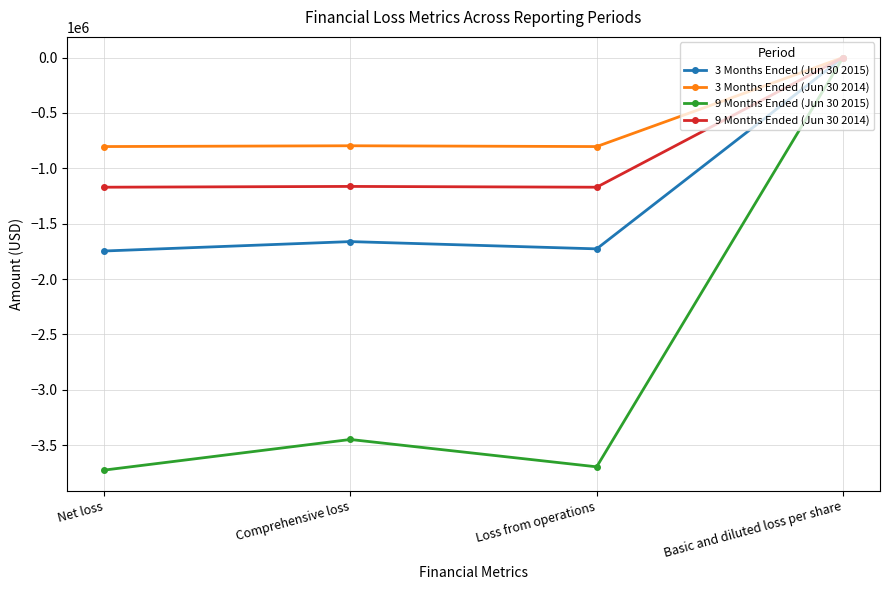

What is the spread (max minus min) of values at Net loss?

2920850.0